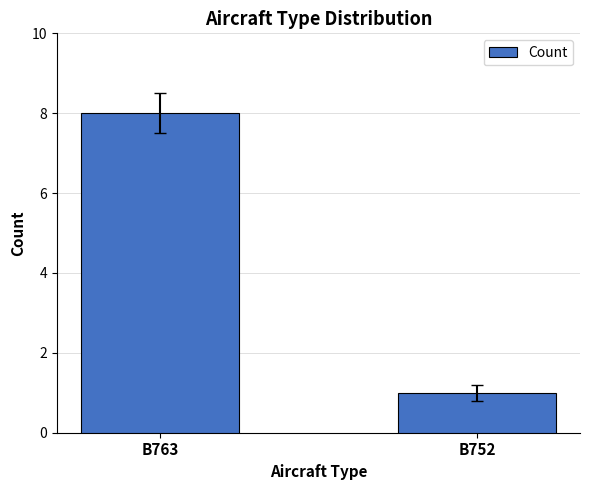

Reading left to right, list all the values displayed in this chart.

8	1